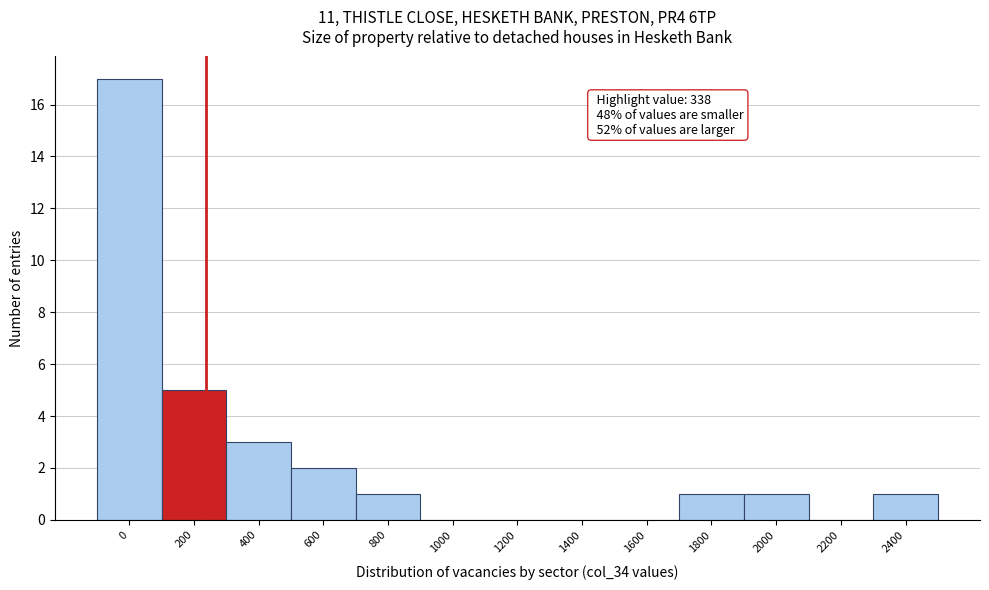

Reading left to right, what are all the values shown in this chart?

0=17	200=5	400=3	600=2	800=1	1000=0	1200=0	1400=0	1600=0	1800=1	2000=1	2200=0	2400=1